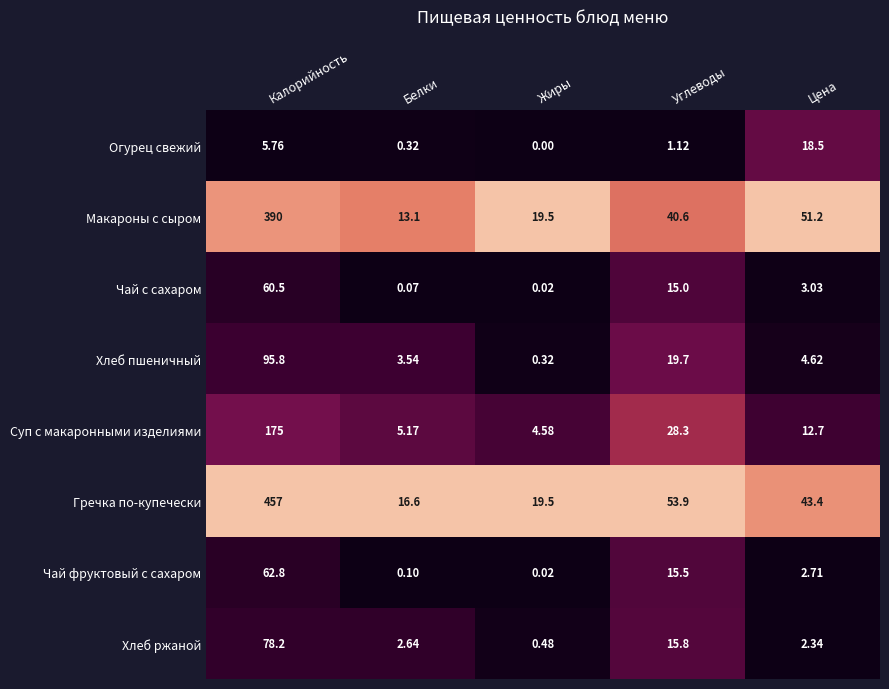

Which category has the lowest value in the Чай с сахаром series?

Жиры